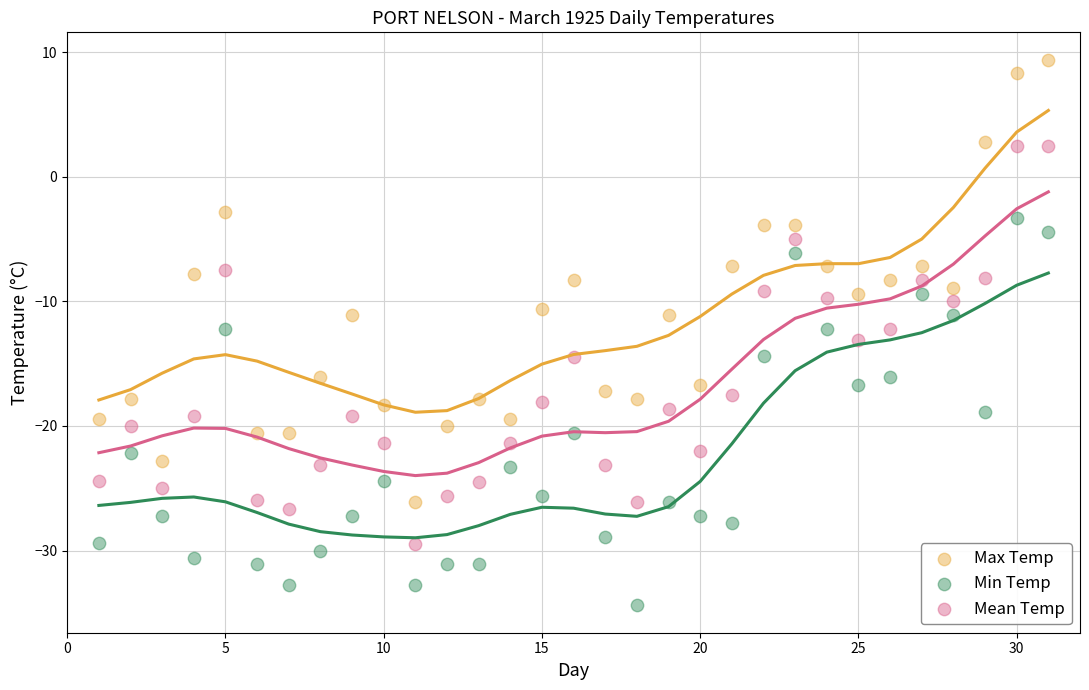

Which series reaches the maximum Y coordinate?

Max Temp